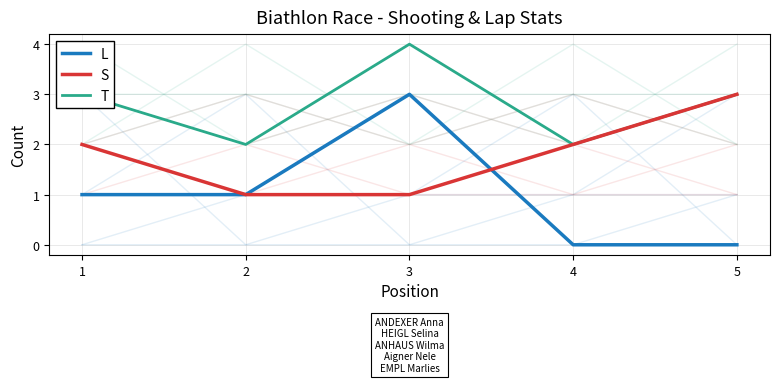

True or false: S has a value of 0 at 3.

False